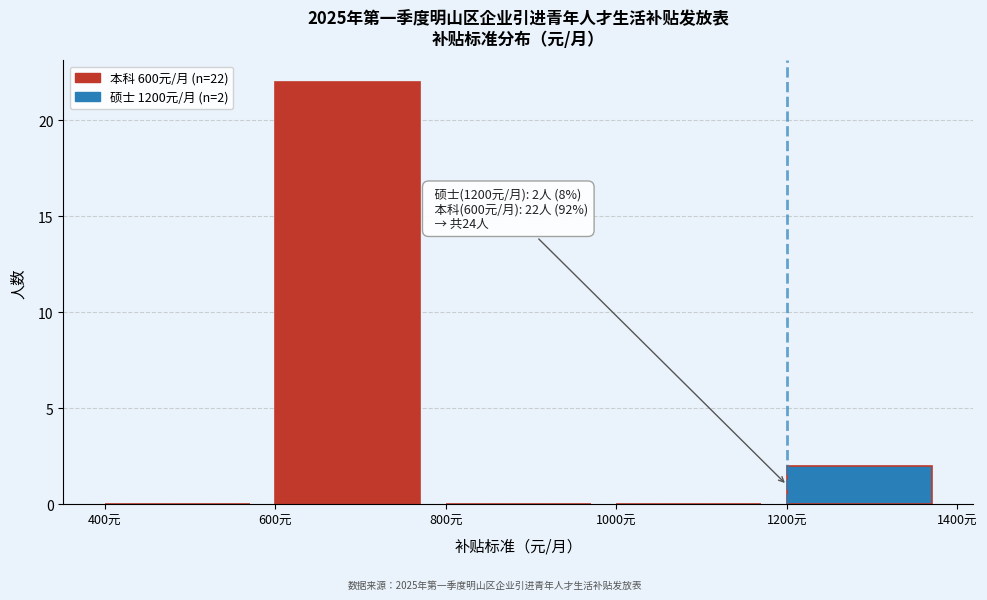

Over which range of the x-axis is the bar tallest?

600 to 800